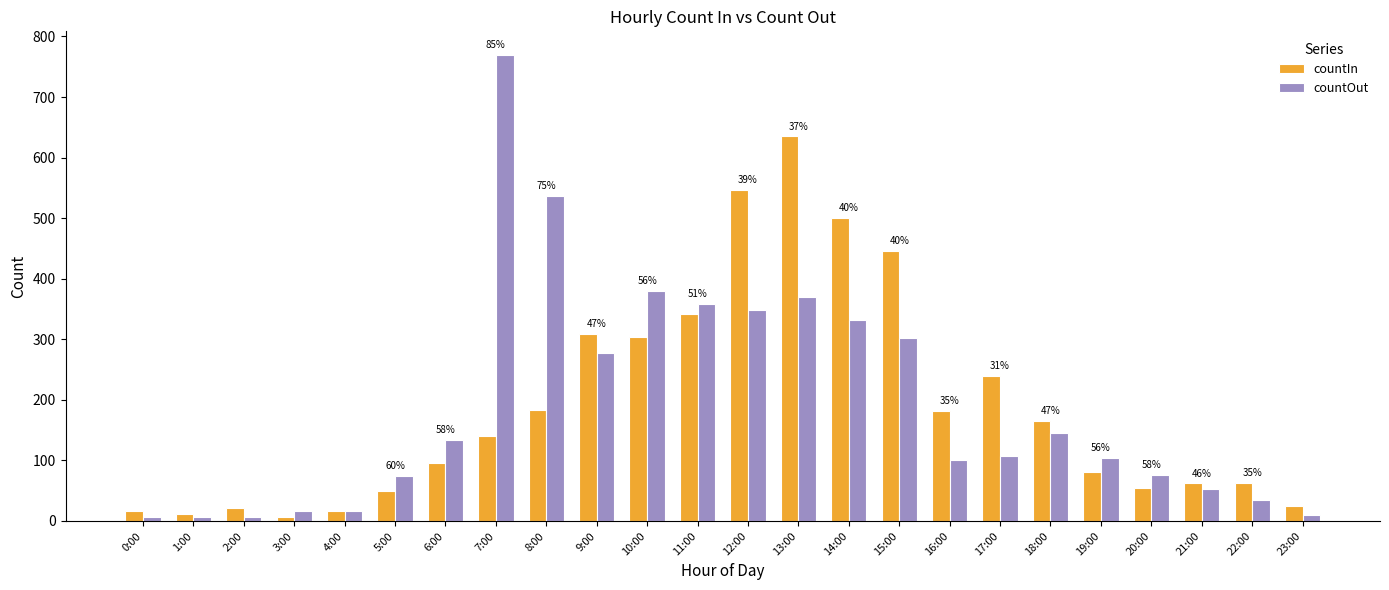

Rank the series by their maximum value, from lowest to highest.

countIn, countOut